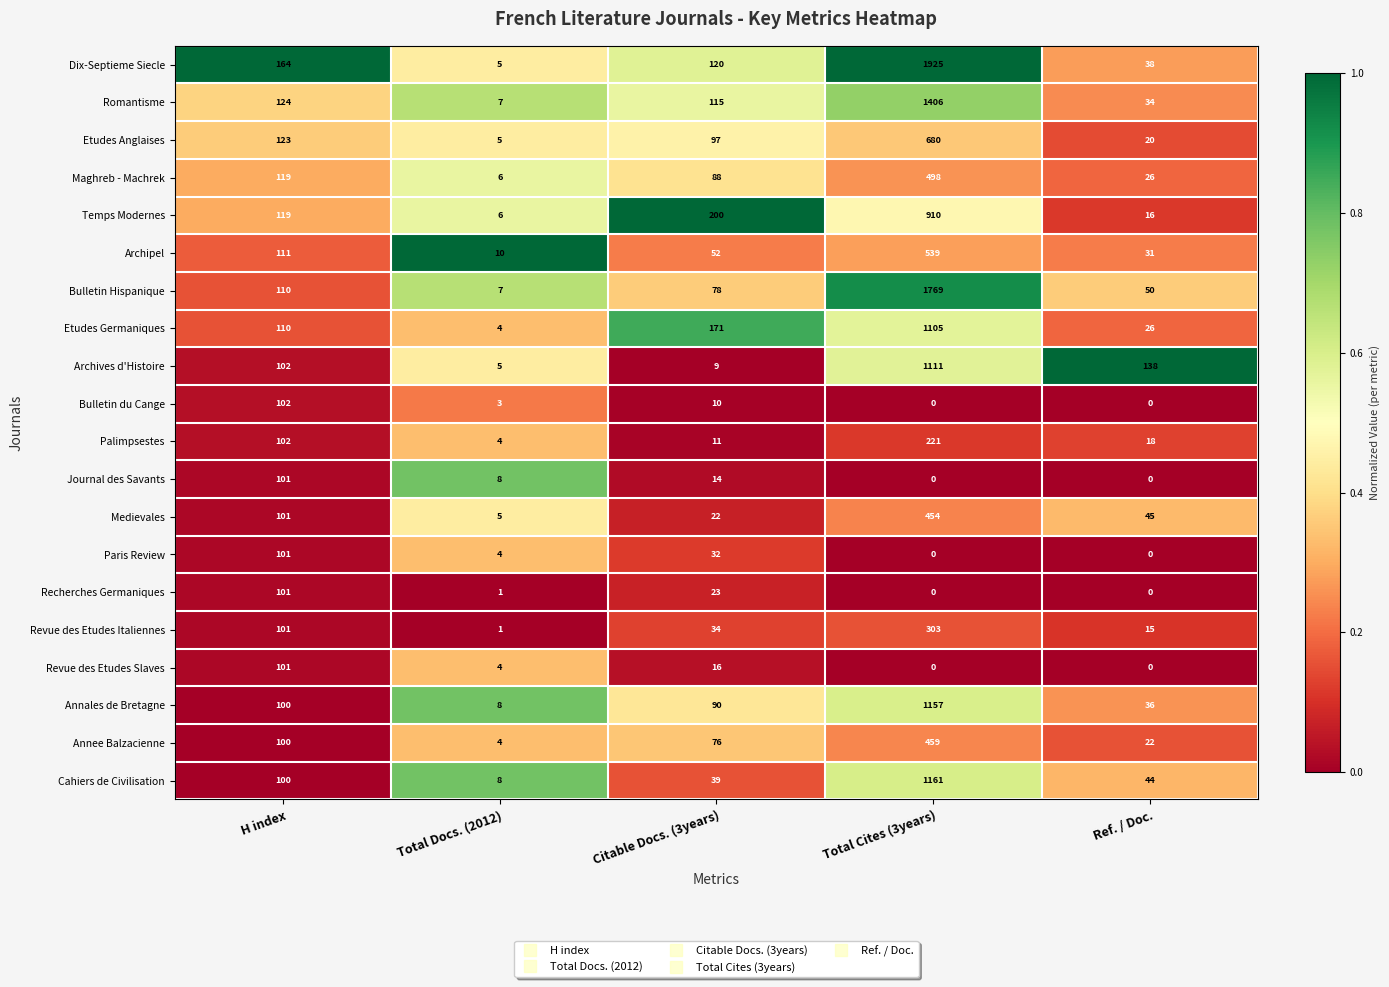

True or false: Etudes Anglaises has a value of 227 at Total Cites (3years).

False